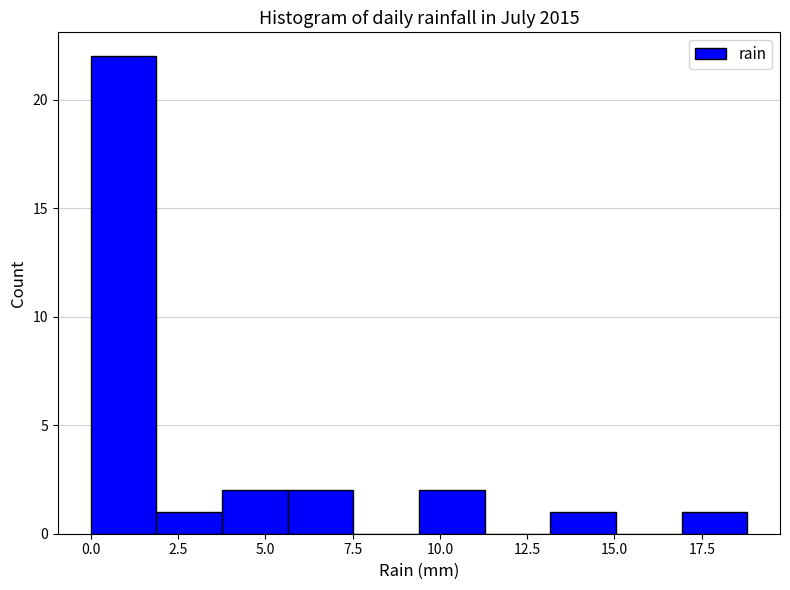

Around what value on the x-axis is the tallest bar? Give the approximate position of its centre, as read against the axis.

1.0